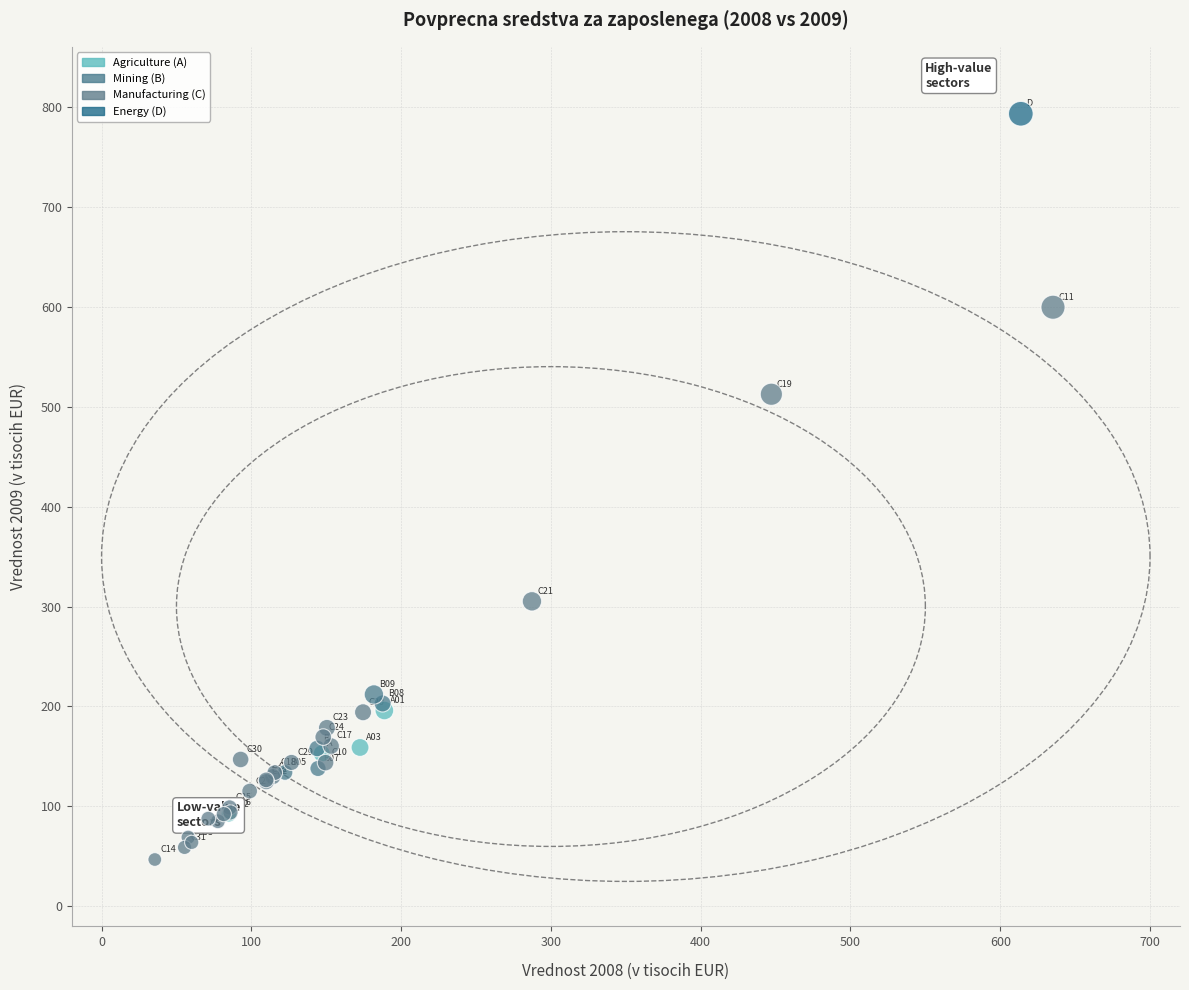

What Y value in the scatter plot is closest to 419?

512.4